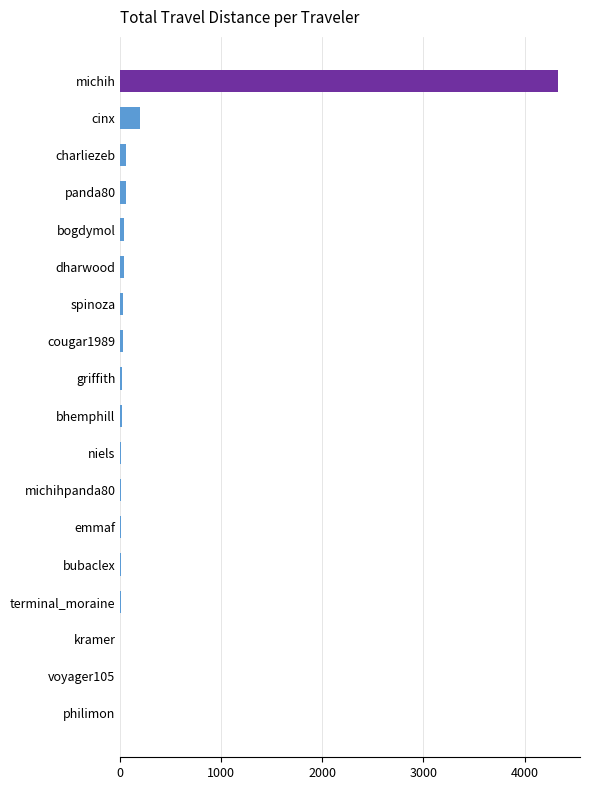

At which category does the chart reach its peak across all series?

michih